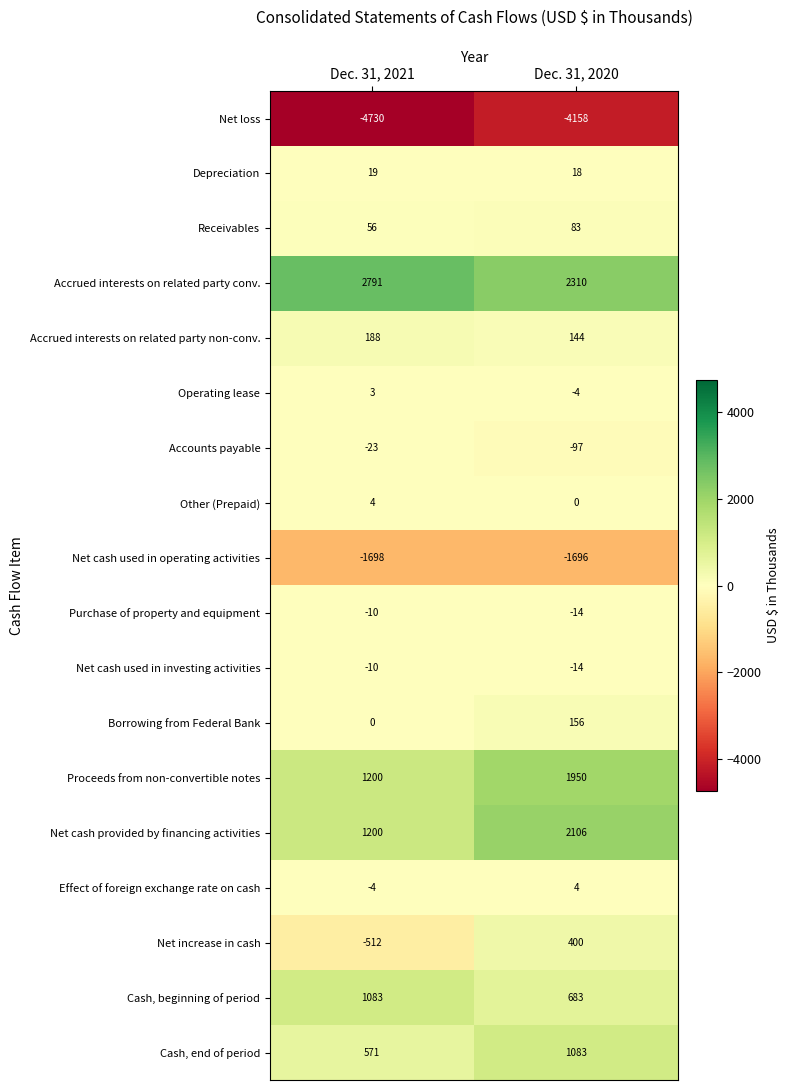

True or false: Accrued interests on related party conv. has a value of 2791 at Dec. 31, 2021.

True